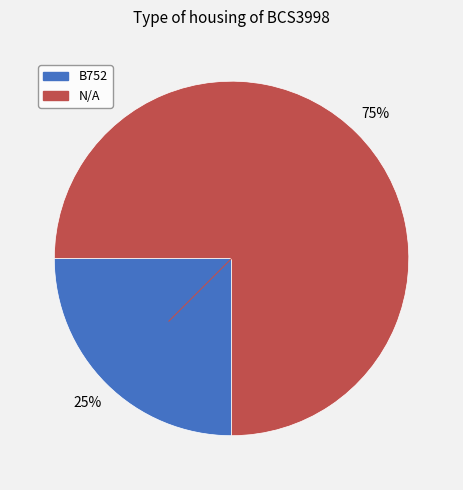

To the nearest percent, what is the average slice percentage?

50%